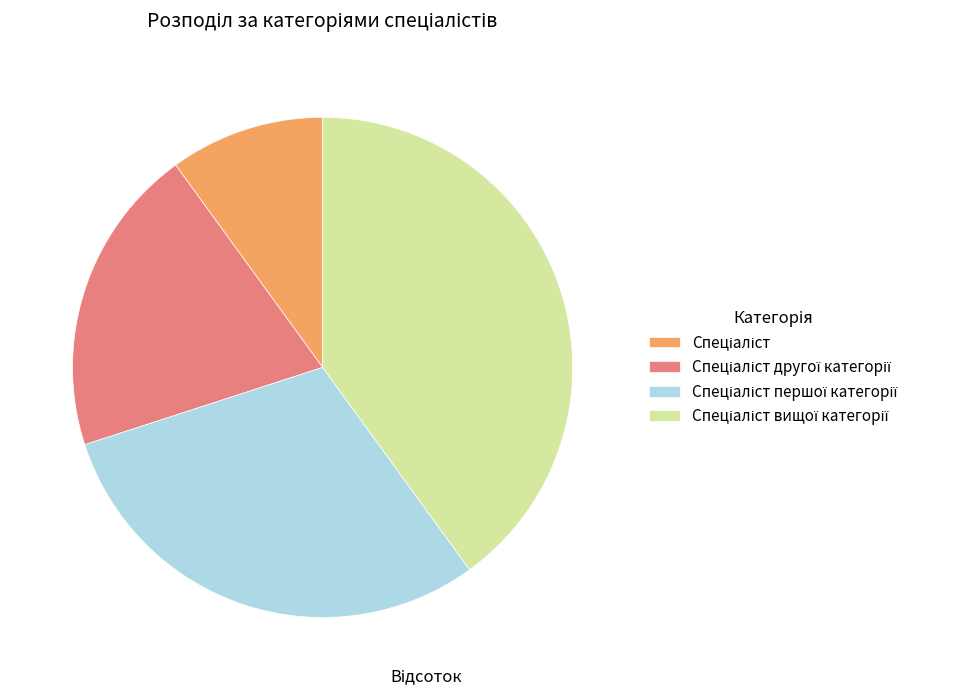

How many segments does this pie chart have?

4